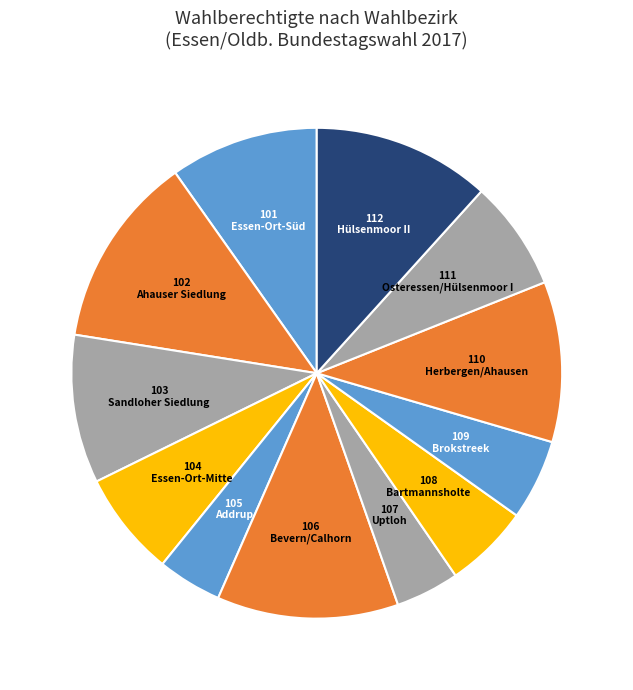

Which slice is the largest?

102 Ahauser Siedlung